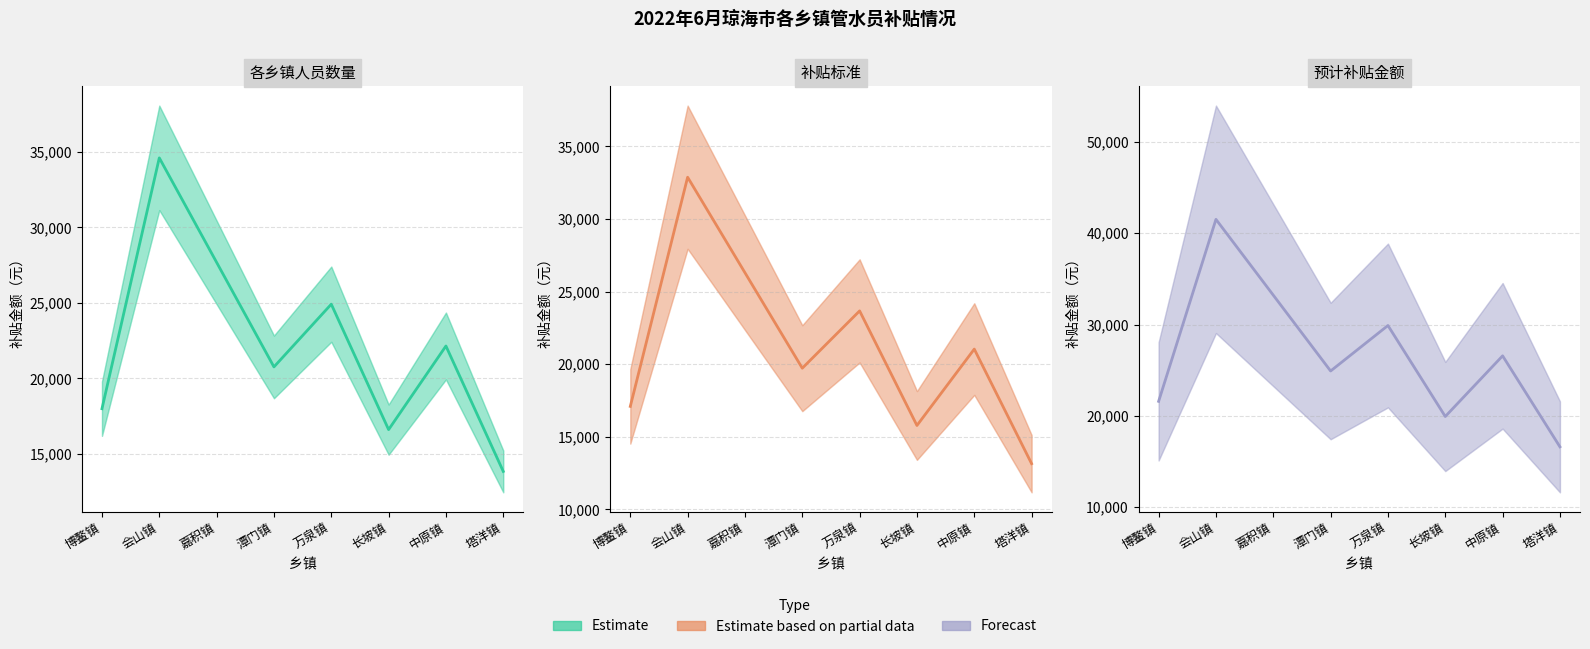

Is it true that Estimate based on partial data equals 32870.0 at 会山镇?

True